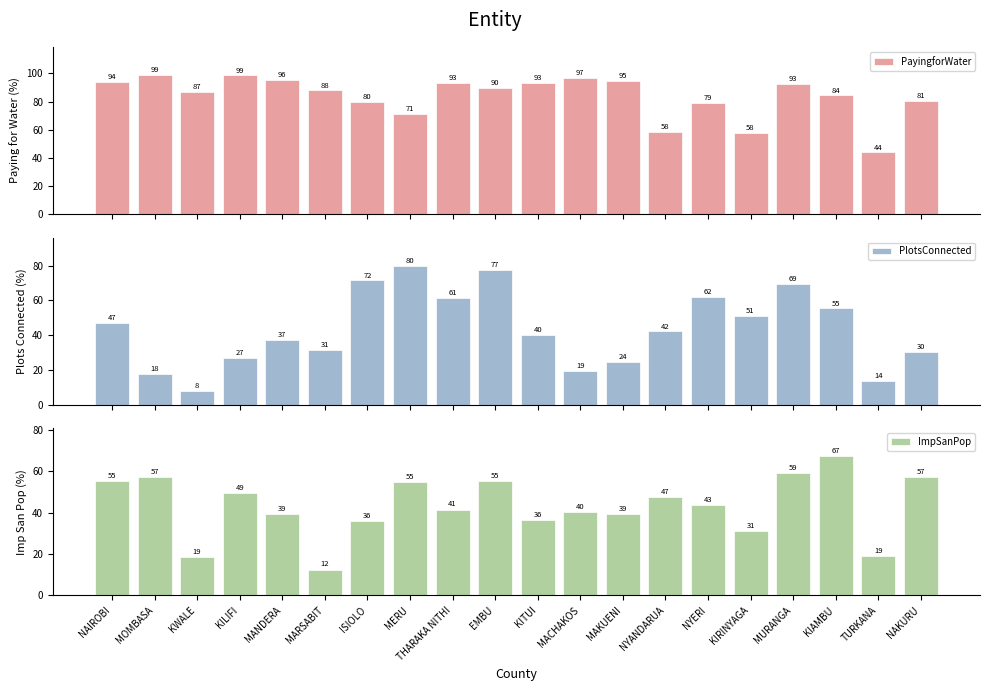

What is the difference between the maximum and second lowest values in the PlotsConnected series?

66.5